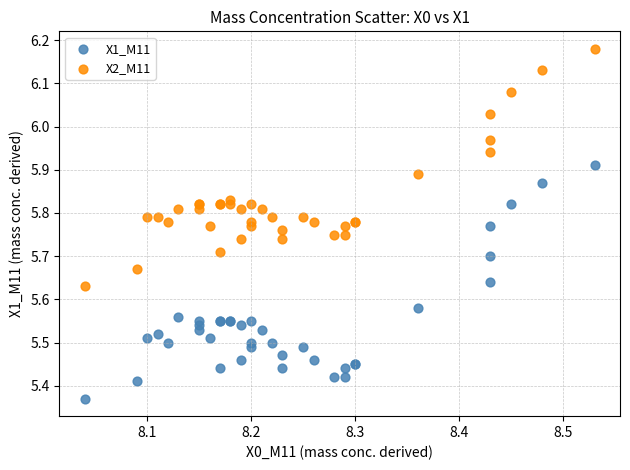

Which series reaches the maximum Y coordinate?

X2_M11